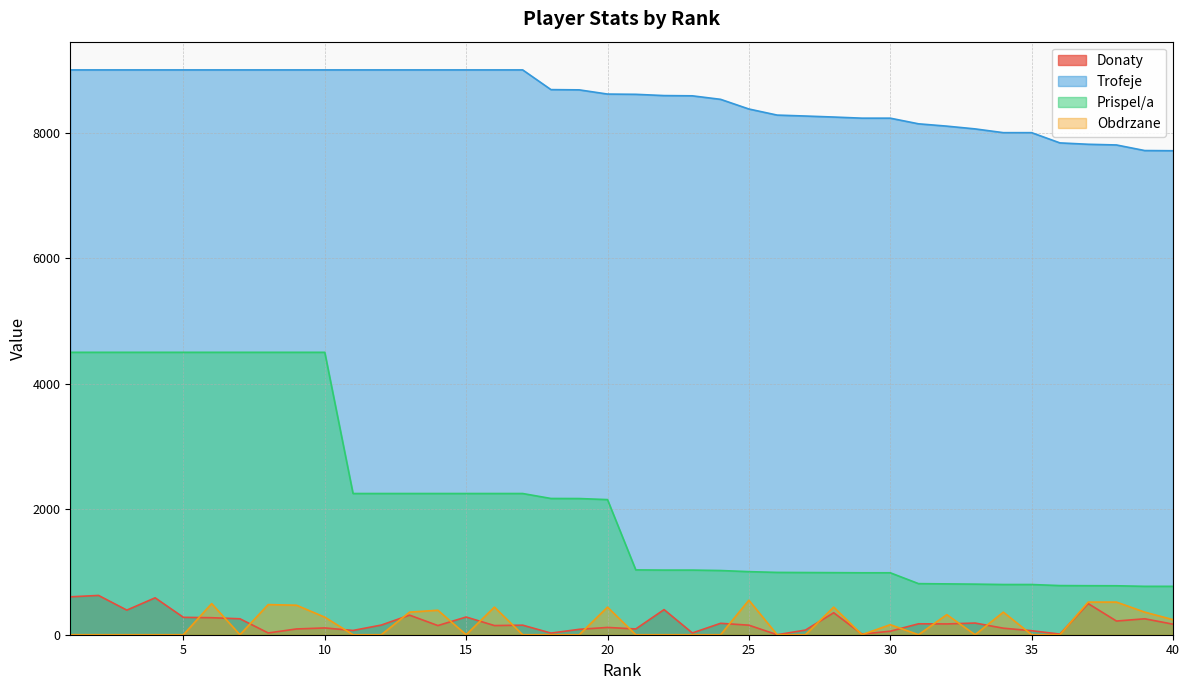

True or false: Prispel/a and Donaty intersect in this chart.

False